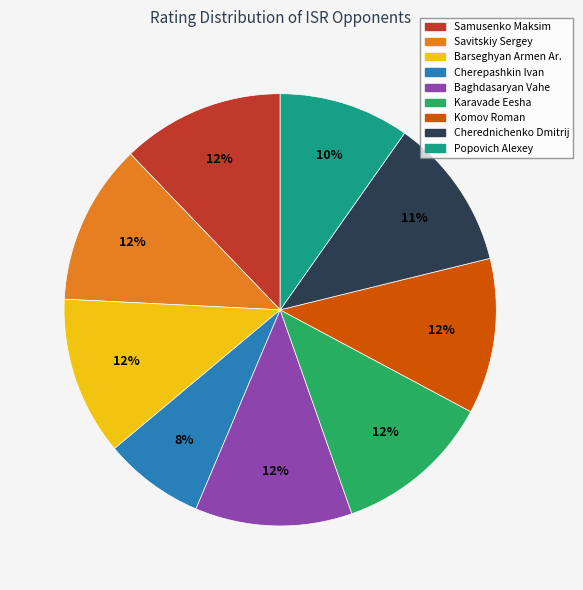

How many segments does this pie chart have?

9